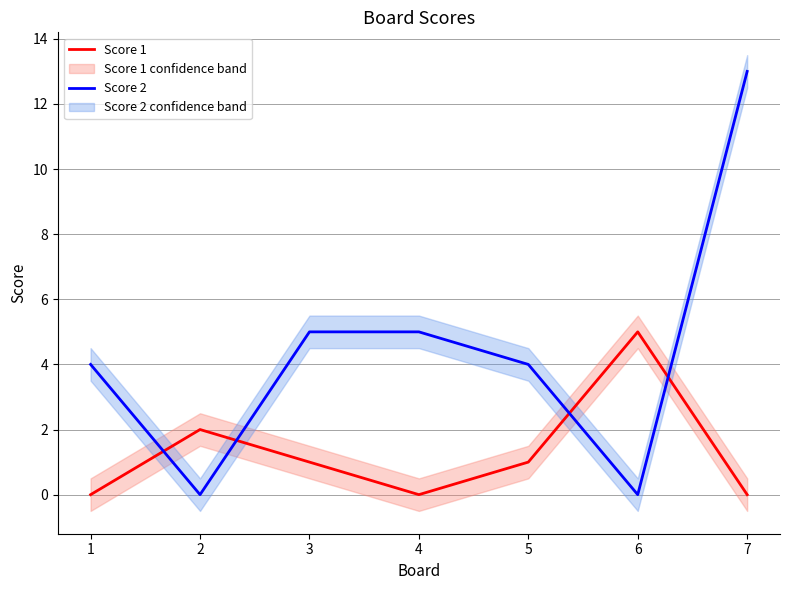

Rank the categories by Score 2 value from highest to lowest.

7, 3, 4, 1, 5, 2, 6